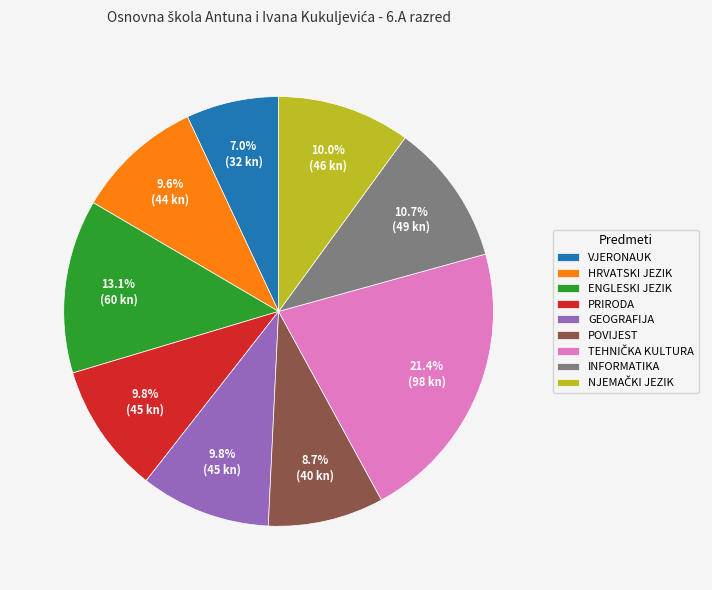

What is the ratio of the value at VJERONAUK to the value at HRVATSKI JEZIK?

0.7